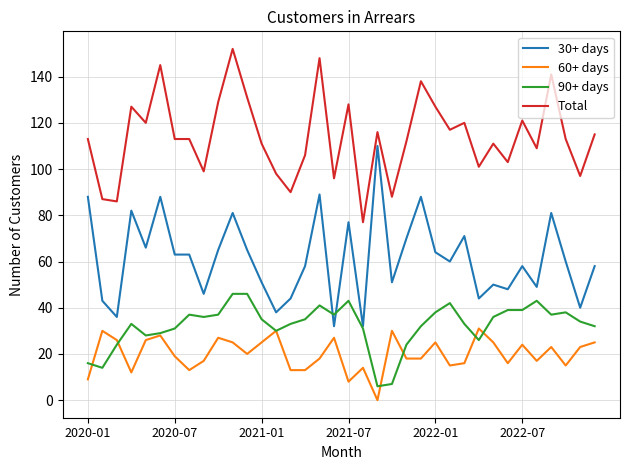

List the series in order of their peak value, highest first.

Total, 30+ days, 90+ days, 60+ days